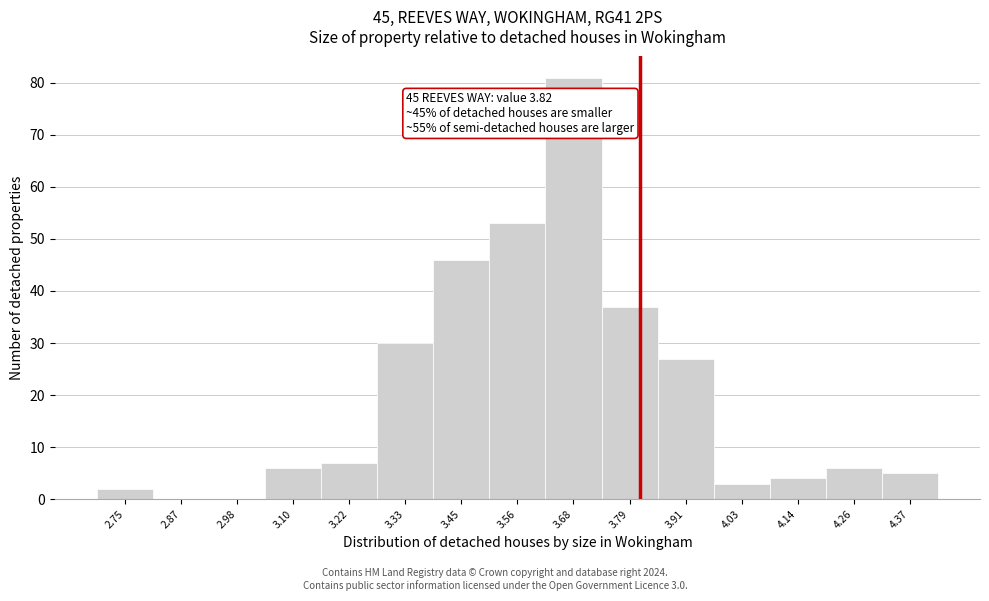

Over which range of the x-axis is the bar tallest?

3.62 to 3.74